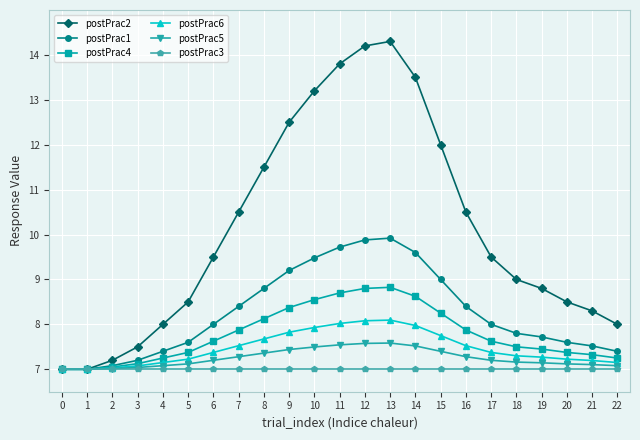

Rank the series by their maximum value, from lowest to highest.

postPrac3, postPrac5, postPrac6, postPrac4, postPrac1, postPrac2